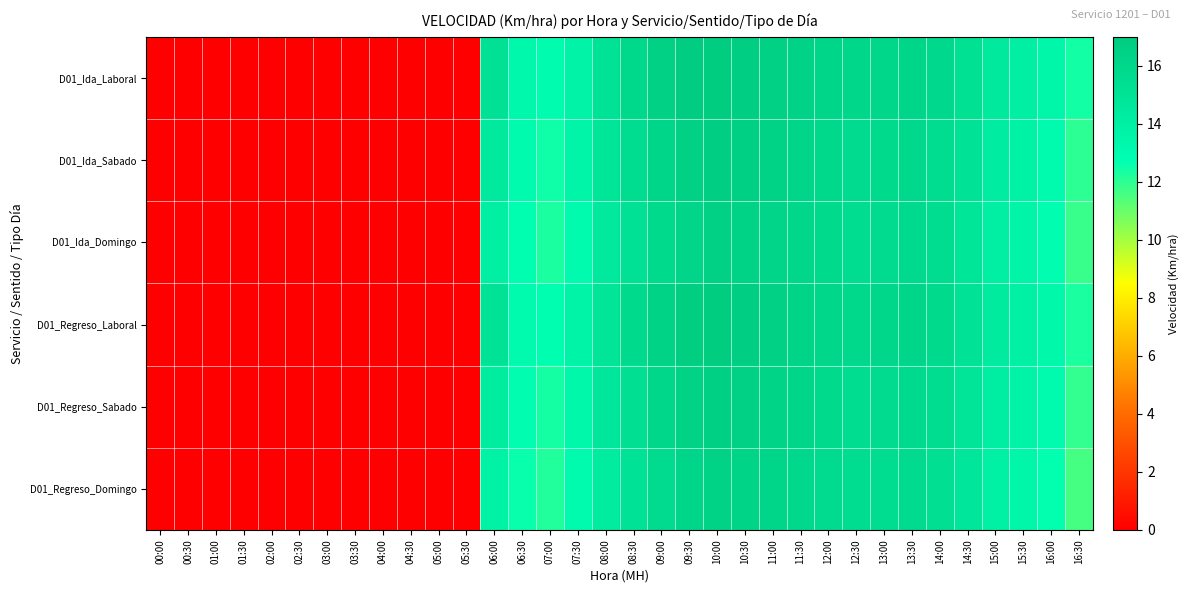

Reading left to right, transcribe all the data shown in this chart.

D01_Ida_Laboral: 00:00=0.0	00:30=0.0	01:00=0.0	01:30=0.0	02:00=0.0	02:30=0.0	03:00=0.0	03:30=0.0	04:00=0.0	04:30=0.0	05:00=0.0	05:30=0.0	06:00=15.2	06:30=13.3	07:00=12.9	07:30=13.7	08:00=15.0	08:30=15.9	09:00=16.5	09:30=16.9	10:00=16.9	10:30=16.7	11:00=16.6	11:30=16.3	12:00=16.1	12:30=16.0	13:00=16.0	13:30=16.1	14:00=15.9	14:30=15.2	15:00=14.5	15:30=14.0	16:00=13.4	16:30=12.4
D01_Ida_Sabado: 00:00=0.0	00:30=0.0	01:00=0.0	01:30=0.0	02:00=0.0	02:30=0.0	03:00=0.0	03:30=0.0	04:00=0.0	04:30=0.0	05:00=0.0	05:30=0.0	06:00=14.5	06:30=13.0	07:00=12.5	07:30=13.5	08:00=14.8	08:30=15.5	09:00=16.1	09:30=16.5	10:00=16.7	10:30=16.6	11:00=16.4	11:30=16.2	12:00=15.9	12:30=15.7	13:00=15.8	13:30=15.9	14:00=15.6	14:30=15.0	15:00=14.2	15:30=13.8	16:00=13.1	16:30=12.0
D01_Ida_Domingo: 00:00=0.0	00:30=0.0	01:00=0.0	01:30=0.0	02:00=0.0	02:30=0.0	03:00=0.0	03:30=0.0	04:00=0.0	04:30=0.0	05:00=0.0	05:30=0.0	06:00=14.0	06:30=12.8	07:00=12.3	07:30=13.1	08:00=14.5	08:30=15.2	09:00=15.8	09:30=16.2	10:00=16.5	10:30=16.4	11:00=16.2	11:30=16.0	12:00=15.8	12:30=15.6	13:00=15.7	13:30=15.8	14:00=15.5	14:30=14.8	15:00=14.0	15:30=13.5	16:00=12.9	16:30=11.8
D01_Regreso_Laboral: 00:00=0.0	00:30=0.0	01:00=0.0	01:30=0.0	02:00=0.0	02:30=0.0	03:00=0.0	03:30=0.0	04:00=0.0	04:30=0.0	05:00=0.0	05:30=0.0	06:00=15.0	06:30=13.1	07:00=12.8	07:30=13.6	08:00=14.9	08:30=15.8	09:00=16.4	09:30=16.8	10:00=16.9	10:30=16.7	11:00=16.5	11:30=16.3	12:00=16.0	12:30=15.9	13:00=16.0	13:30=16.1	14:00=15.8	14:30=15.1	15:00=14.4	15:30=13.9	16:00=13.3	16:30=12.3
D01_Regreso_Sabado: 00:00=0.0	00:30=0.0	01:00=0.0	01:30=0.0	02:00=0.0	02:30=0.0	03:00=0.0	03:30=0.0	04:00=0.0	04:30=0.0	05:00=0.0	05:30=0.0	06:00=14.3	06:30=12.9	07:00=12.4	07:30=13.3	08:00=14.7	08:30=15.4	09:00=16.0	09:30=16.4	10:00=16.6	10:30=16.5	11:00=16.3	11:30=16.1	12:00=15.8	12:30=15.6	13:00=15.7	13:30=15.8	14:00=15.5	14:30=14.9	15:00=14.1	15:30=13.7	16:00=13.0	16:30=11.9
D01_Regreso_Domingo: 00:00=0.0	00:30=0.0	01:00=0.0	01:30=0.0	02:00=0.0	02:30=0.0	03:00=0.0	03:30=0.0	04:00=0.0	04:30=0.0	05:00=0.0	05:30=0.0	06:00=13.8	06:30=12.6	07:00=12.2	07:30=13.0	08:00=14.3	08:30=15.0	09:00=15.7	09:30=16.1	10:00=16.4	10:30=16.3	11:00=16.1	11:30=15.9	12:00=15.7	12:30=15.5	13:00=15.6	13:30=15.7	14:00=15.4	14:30=14.7	15:00=13.9	15:30=13.4	16:00=12.7	16:30=11.6